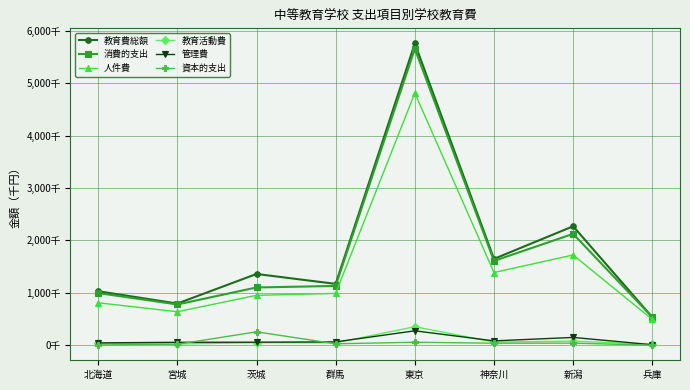

What are all the series names shown in the legend?

教育費総額, 消費的支出, 人件費, 教育活動費, 管理費, 資本的支出